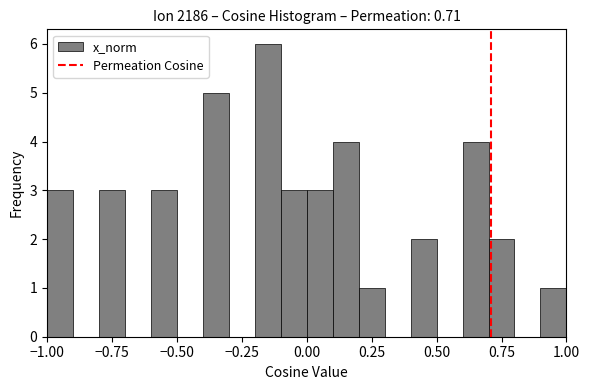

Around what value on the x-axis is the tallest bar? Give the approximate position of its centre, as read against the axis.

-0.15